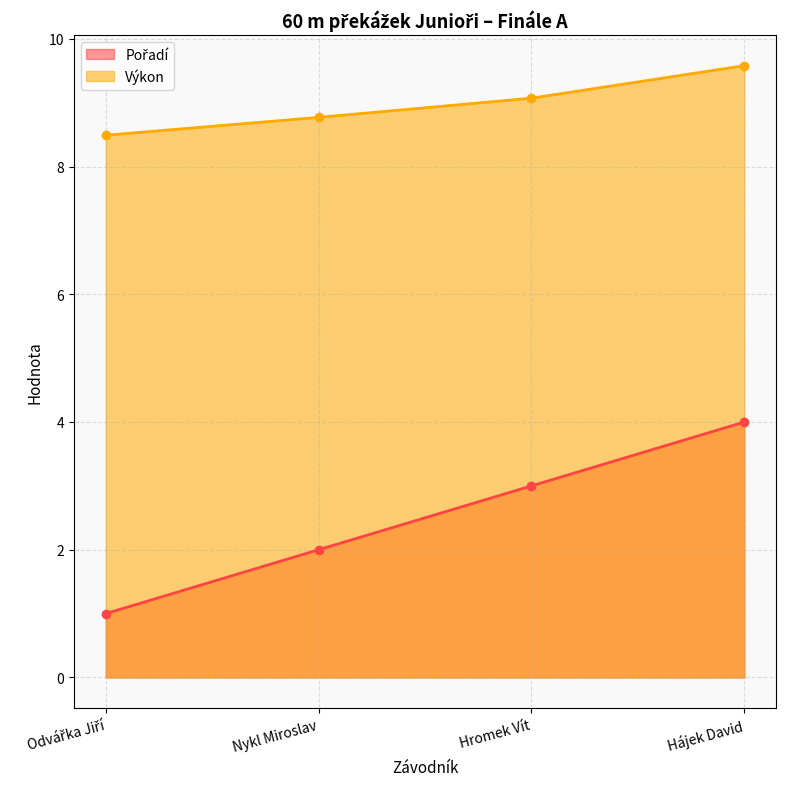

Which category has the lowest value across all series?

Odvářka Jiří